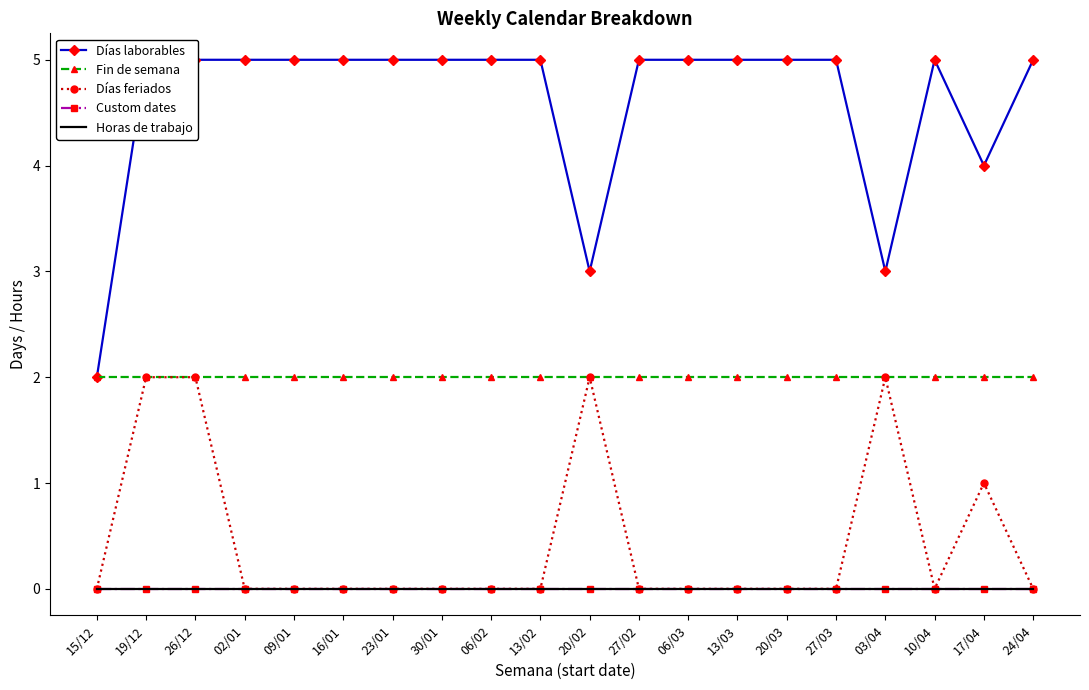

True or false: Custom dates and Días feriados cross at least once.

False